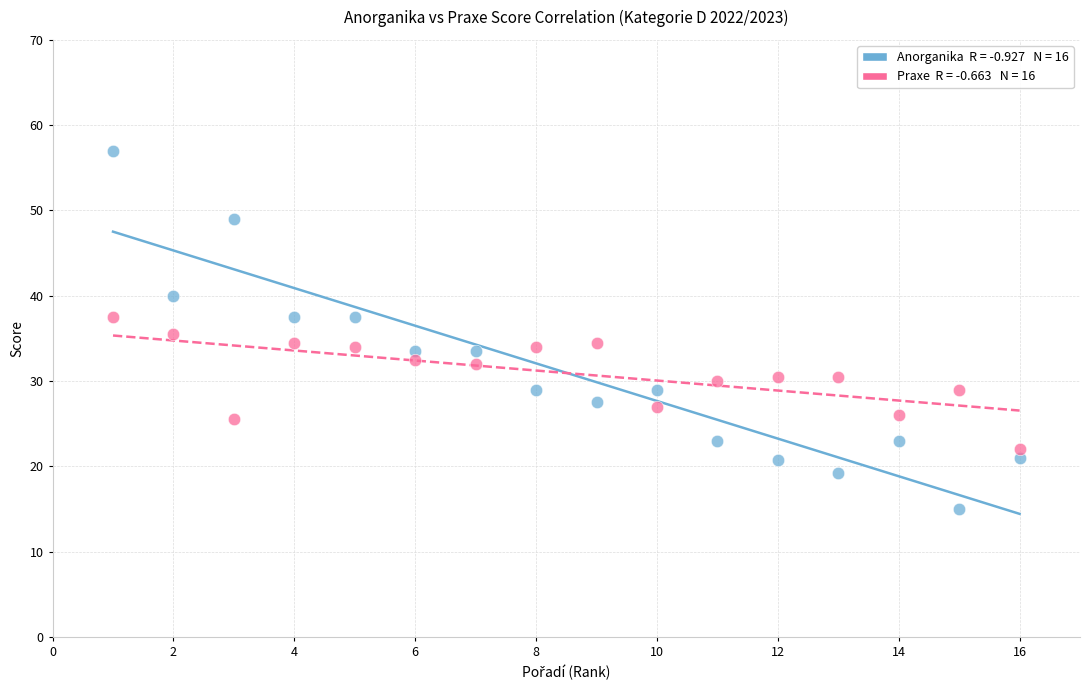

Across all data points, what is the range of X values (max minus min)?

15.0